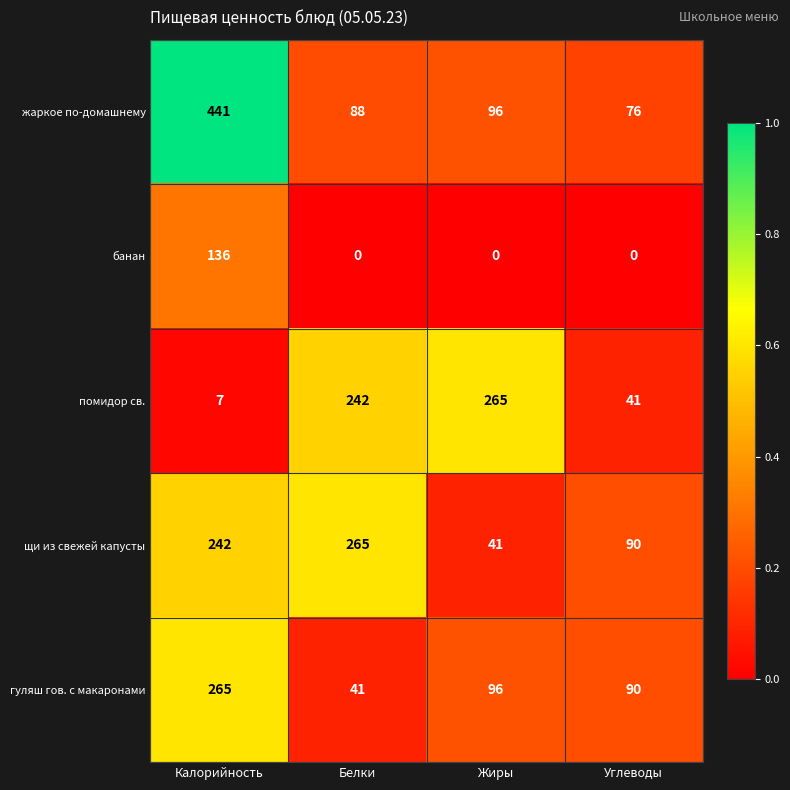

What is the sum of the жаркое по-домашнему values at Белки and Жиры?

184